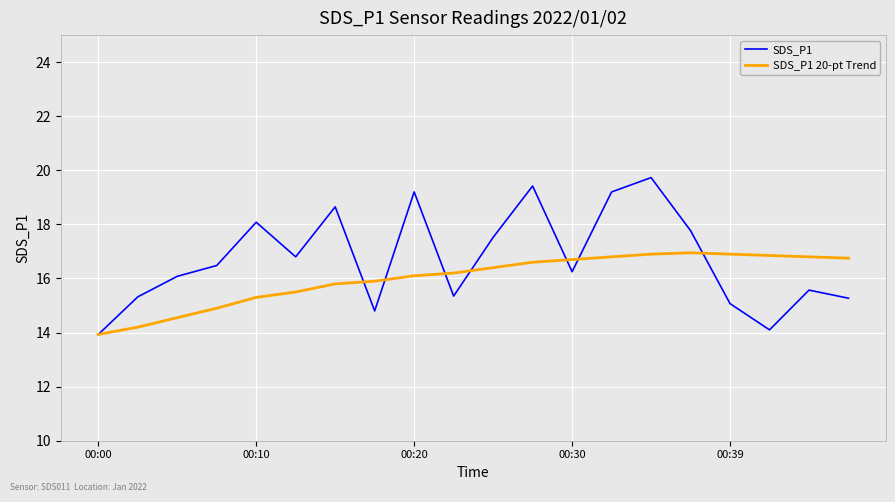

List the series in order of their peak value, lowest first.

SDS_P1 20-pt Trend, SDS_P1